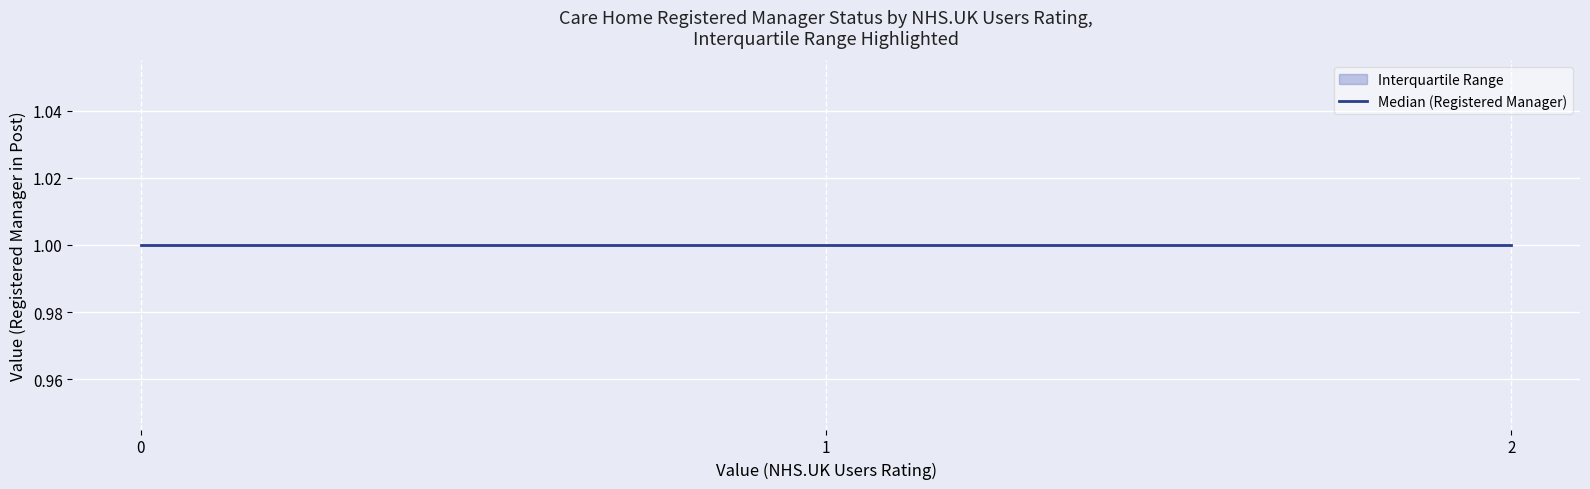

True or false: q3_registered_manager and q1_registered_manager intersect in this chart.

False